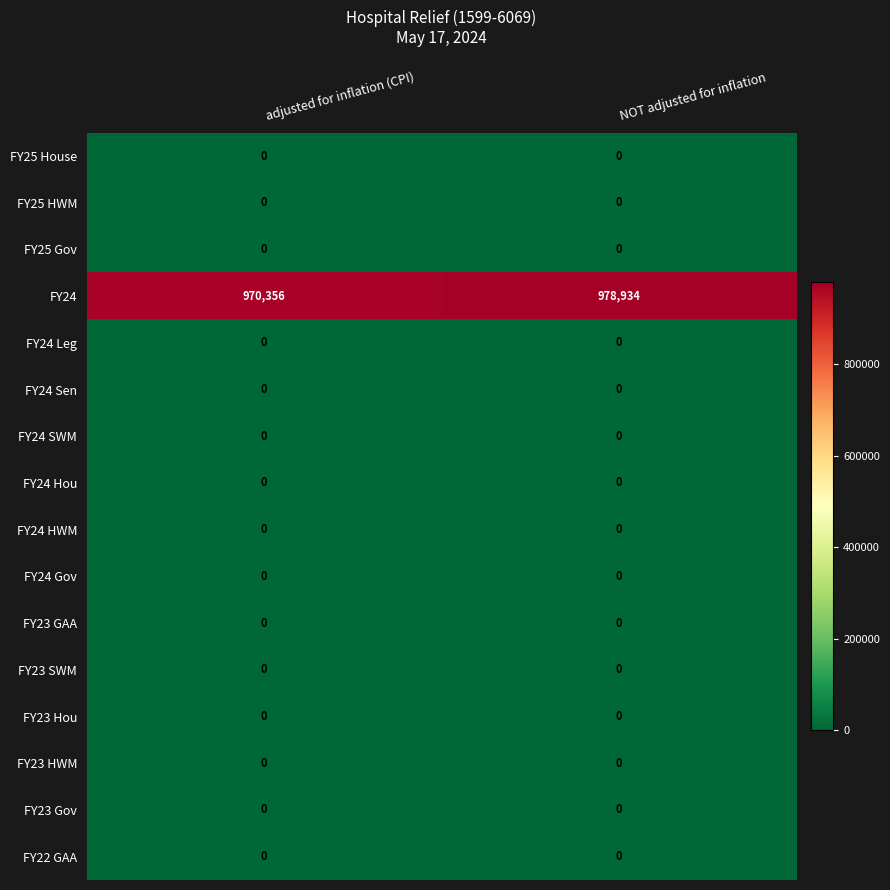

At which category is the sum across all series the highest?

NOT adjusted for inflation